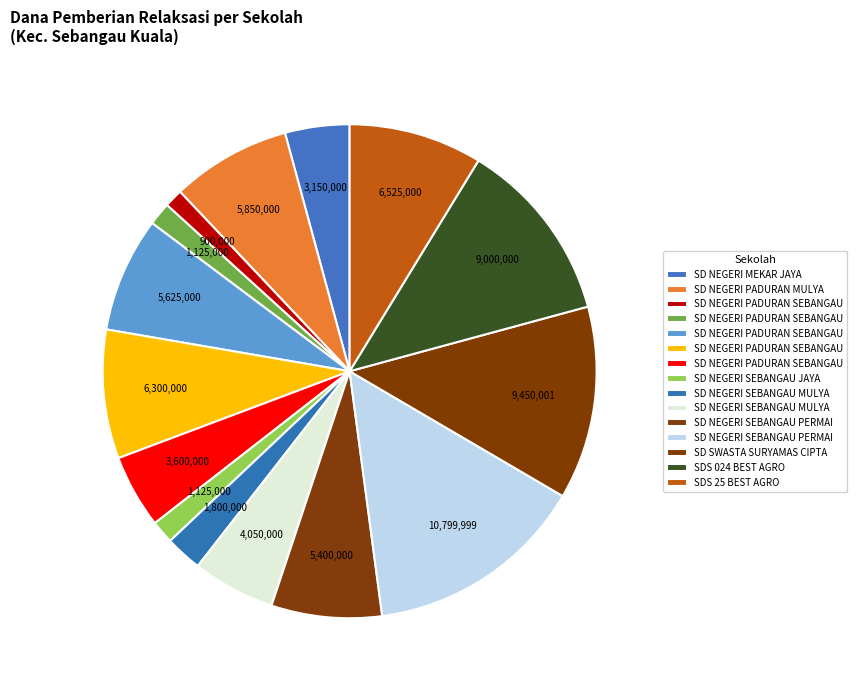

Count the number of slices in the pie.

15